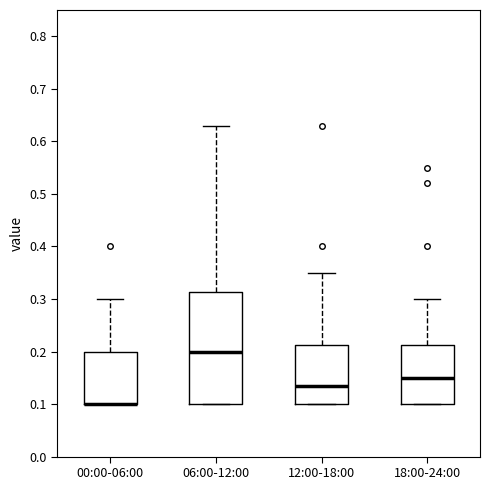

Reading left to right, transcribe this box plot: for each box, give where its median line is, the range the box spans, and where its two whiskers end, as read against the y-axis. The values are not printed on the chart, so give them approximately, as read against the axis.

00:00-06:00: median 0.10 (drawn on the box's lower edge), box 0.10 to 0.20, whiskers 0.10 to 0.30
06:00-12:00: median 0.20, box 0.10 to 0.31, whiskers 0.10 to 0.63
12:00-18:00: median 0.14, box 0.10 to 0.21, whiskers 0.10 to 0.35
18:00-24:00: median 0.15, box 0.10 to 0.21, whiskers 0.10 to 0.30